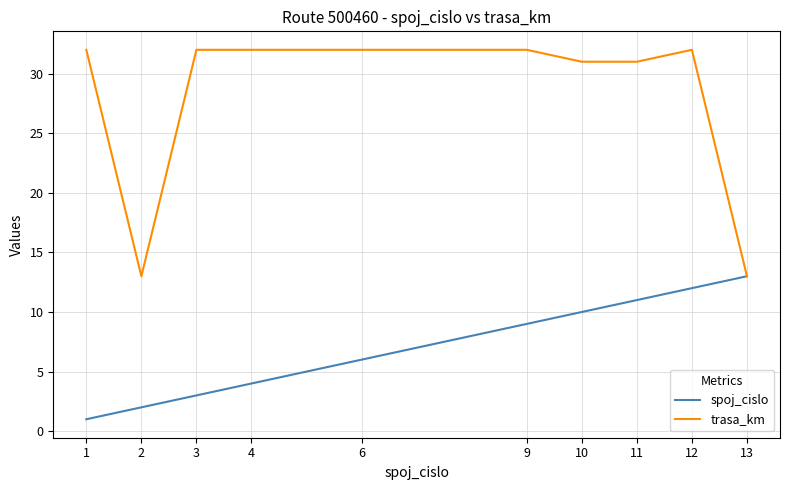

Which category has the lowest value across all series?

1